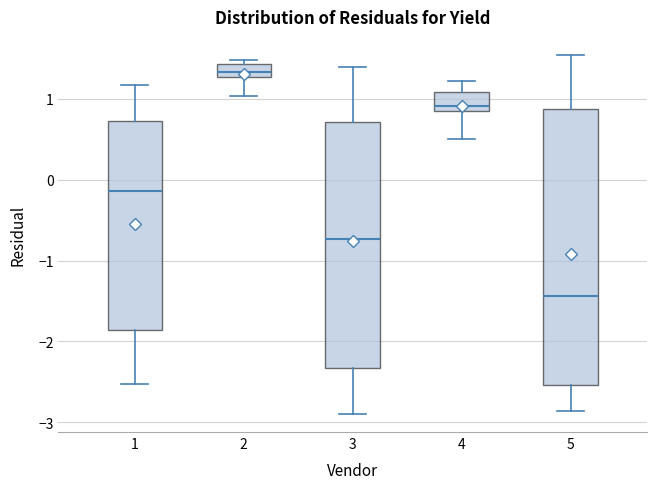

Comparing the boxes themselves (not the whiskers), which one is the tallest?

5